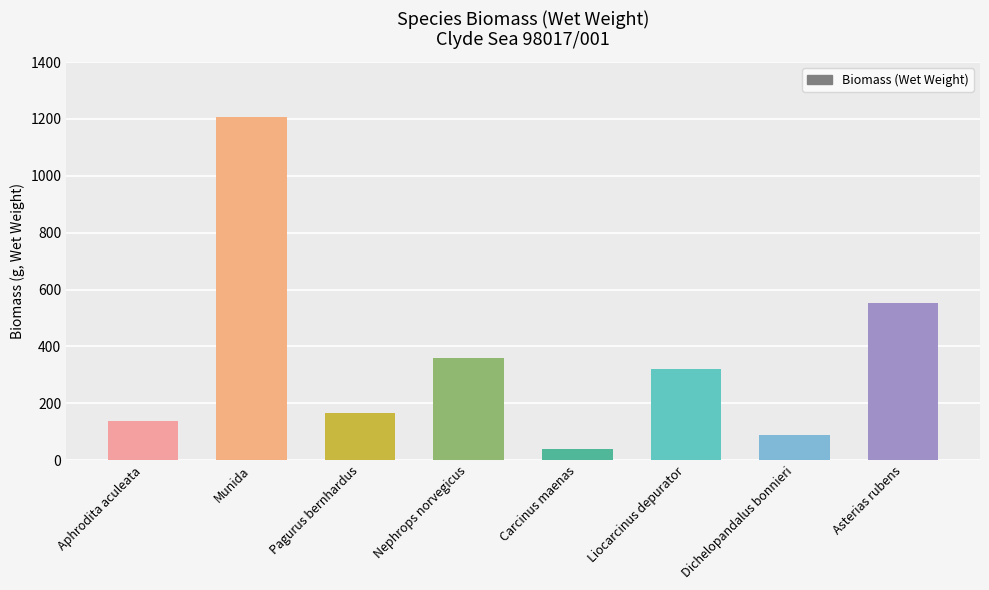

What is the difference between the maximum and second lowest values?

1120.5